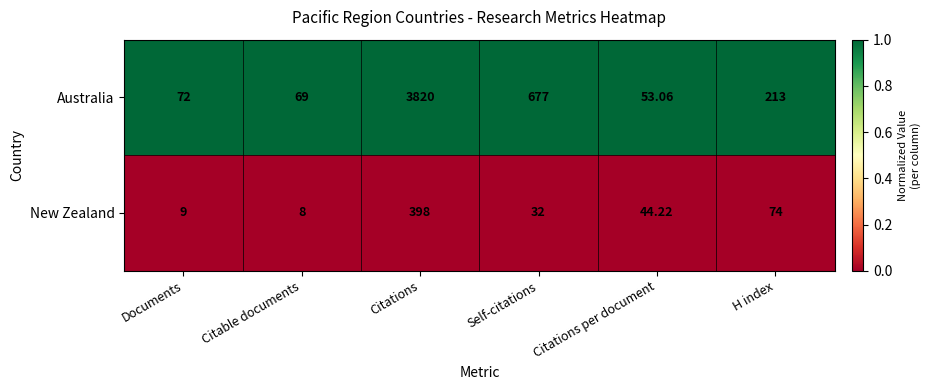

Where is New Zealand nearest to the value 203?

H index